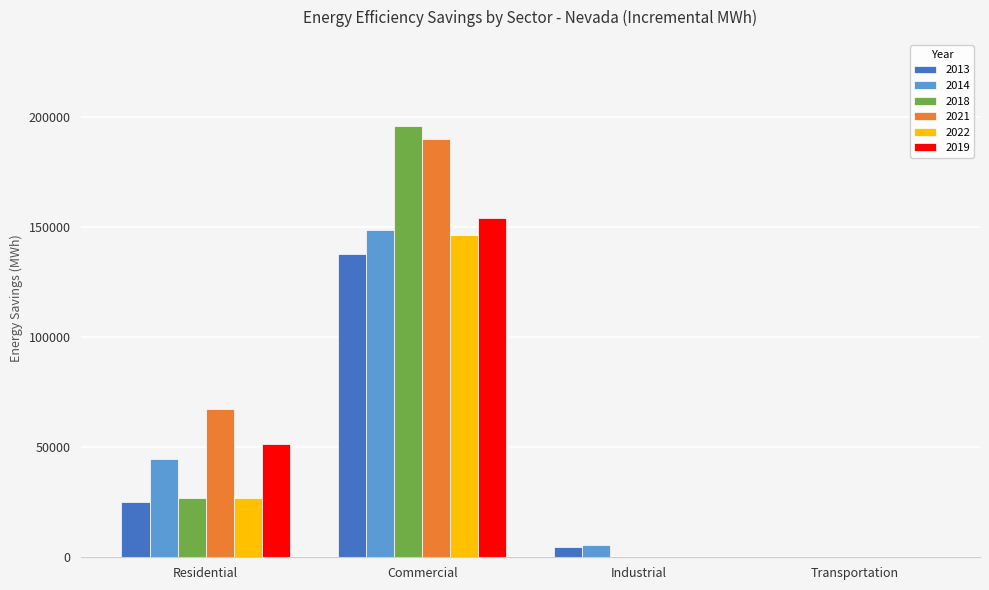

The 2022 series shows 9869 at Residential. True or false?

False